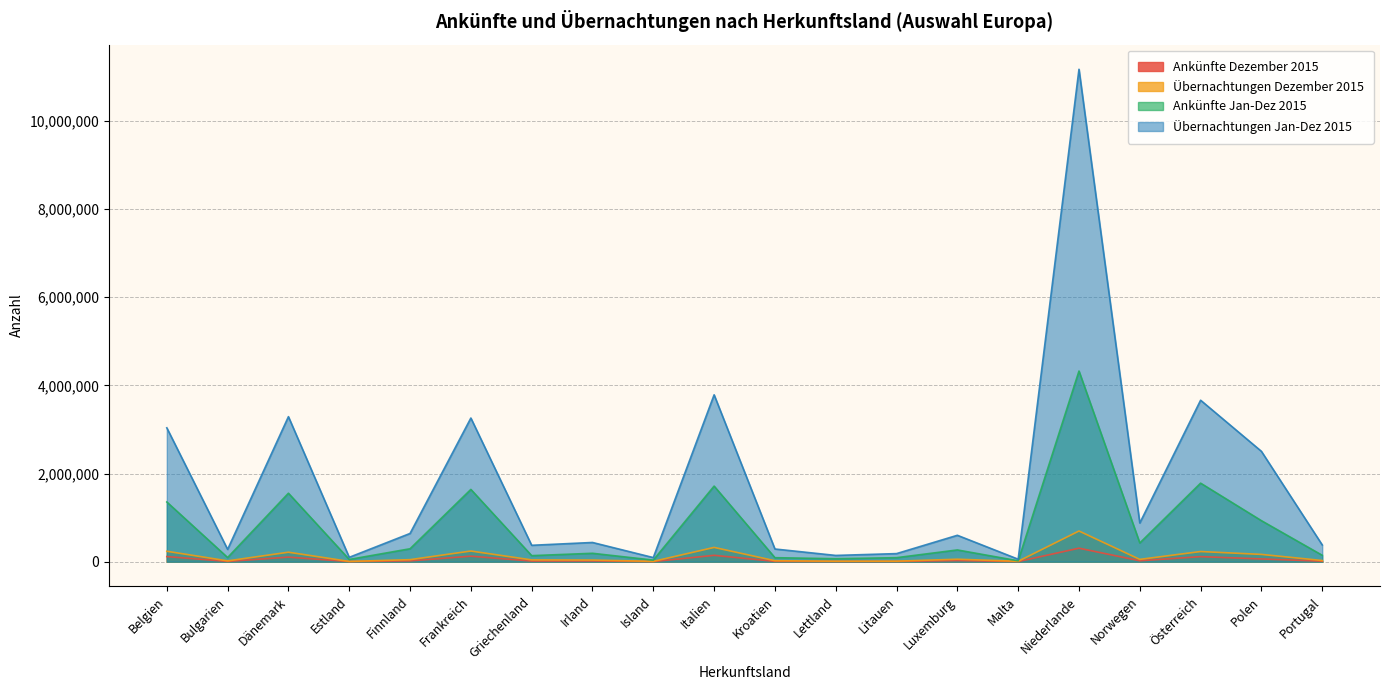

The Ankünfte Jan-Dez 2015 series shows 19862 at Malta. True or false?

True